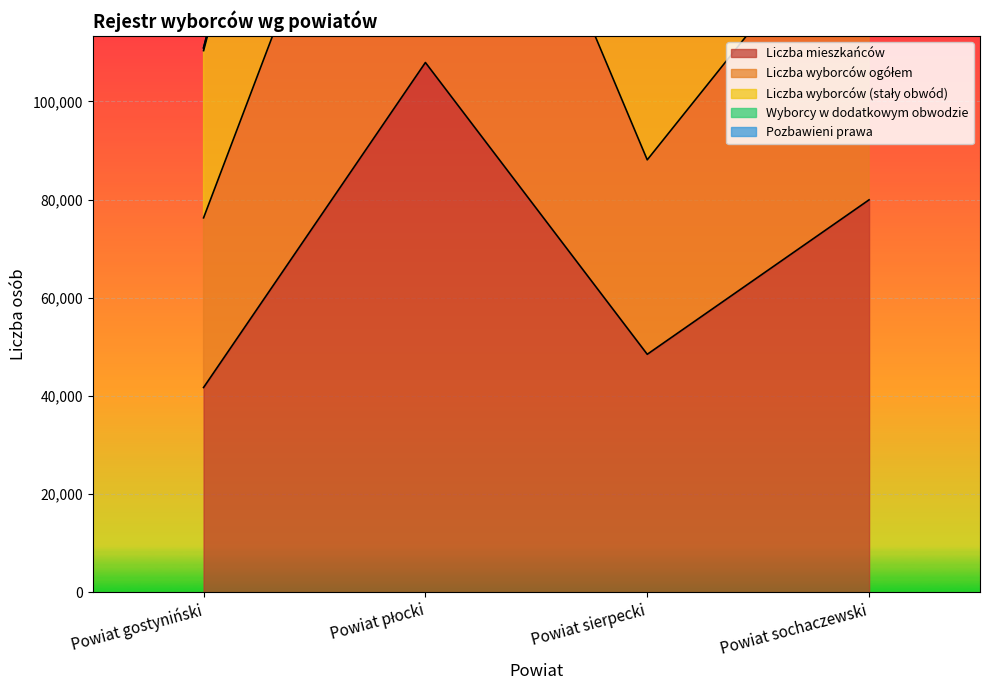

Reading left to right, transcribe all the data shown in this chart.

Liczba mieszkańców: 41716	107911	48476	79942
Liczba wyborców ogółem: 110967	283349	127819	209271
Liczba wyborców (stały obwód): 110332	281212	126917	208134